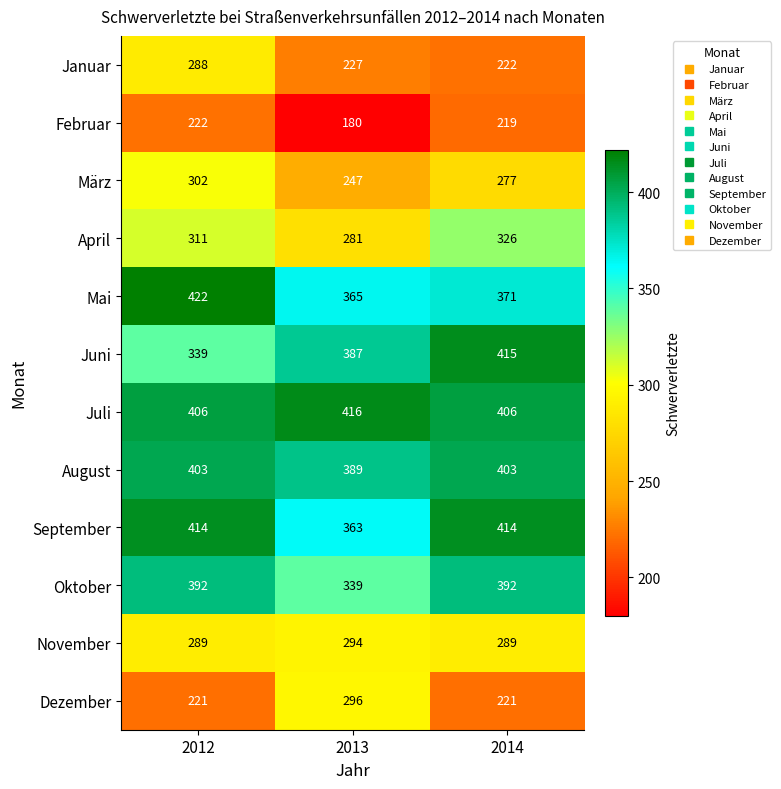

What is the smallest value displayed?

180